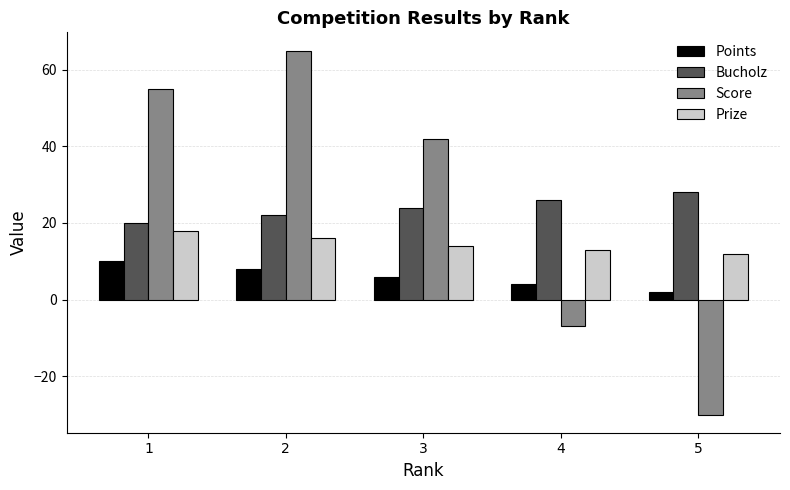

The value of Score at 5 is -9. True or false?

False